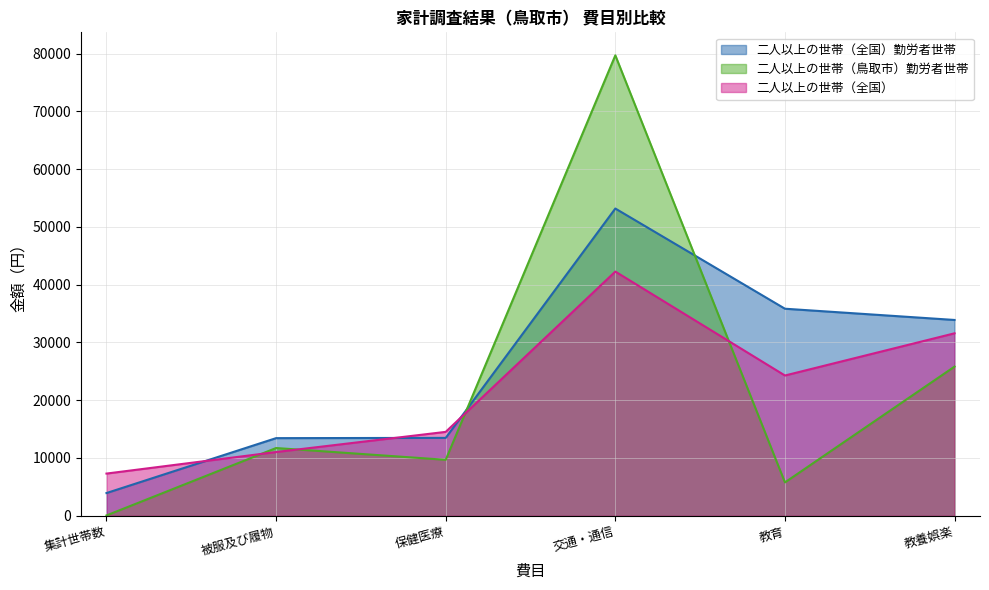

What is the maximum value for 二人以上の世帯（全国）?

42272